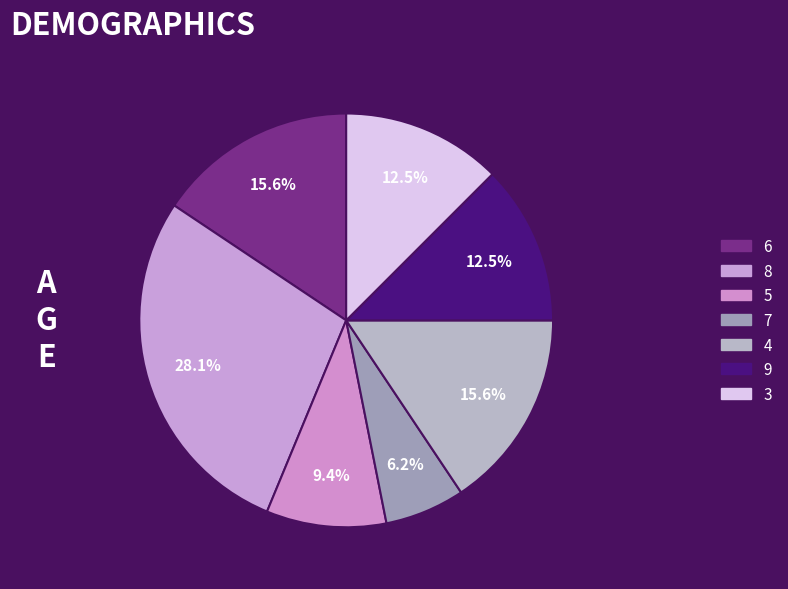

How many slices are in this pie chart?

7